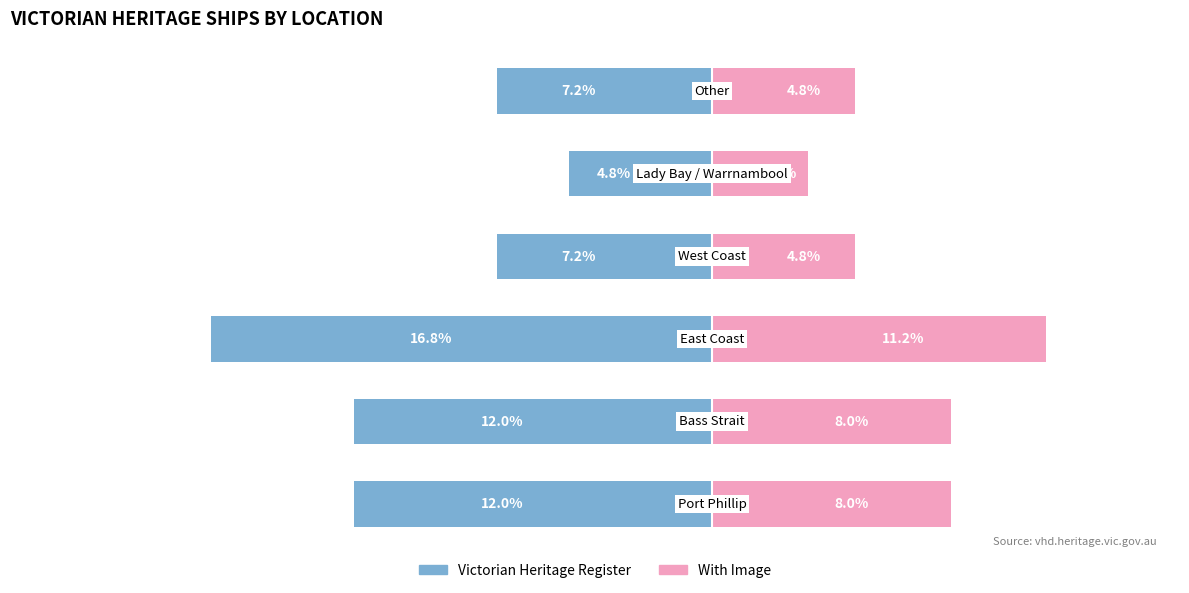

Which series has the widest spread of values?

Victorian Heritage Register